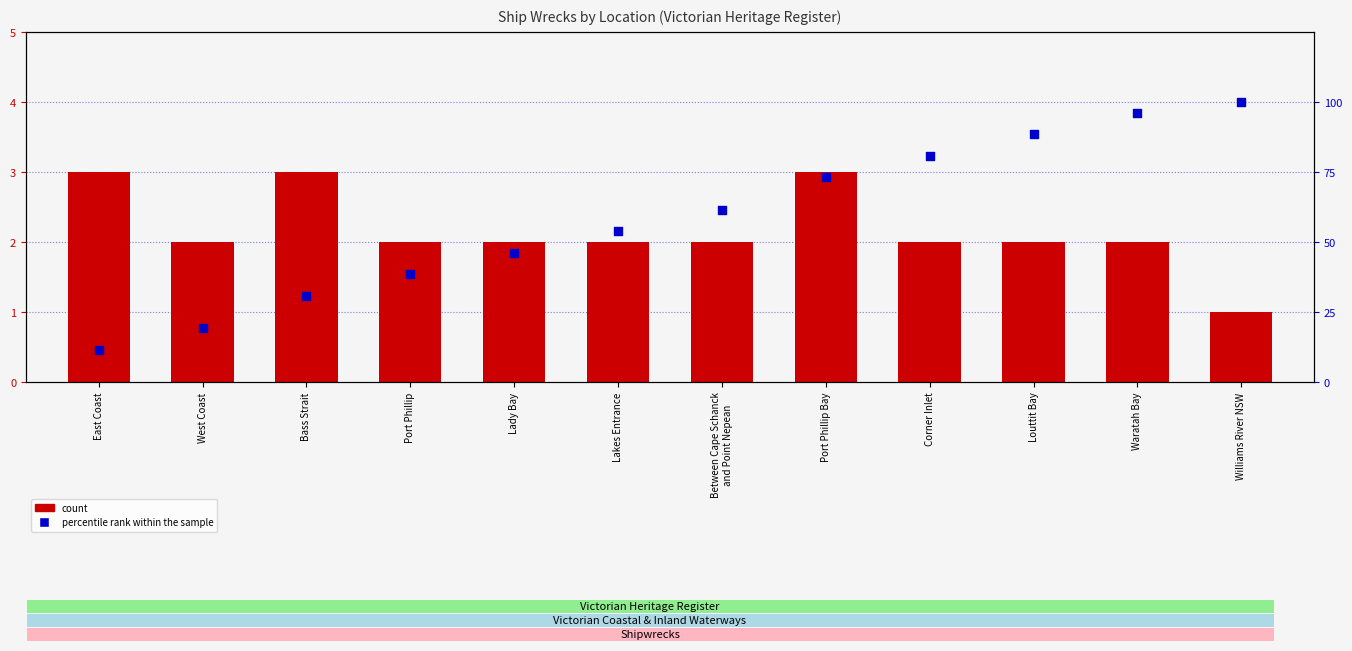

What are all the series names shown in the legend?

count, percentile rank within the sample